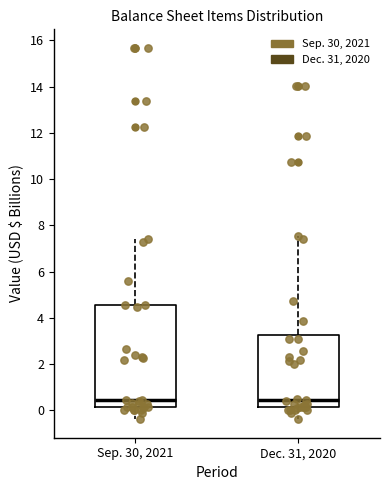

Reading left to right, read every box against the y-axis: the position of its median line, the range the box covers, and the ends of its whiskers. The values are not printed on the chart, so give them approximately, as read against the axis.

Sep. 30, 2021: median 0.4, box 0.2 to 4.6, whiskers -0.4 to 7.4
Dec. 31, 2020: median 0.4, box 0.2 to 3.2, whiskers -0.4 to 7.6